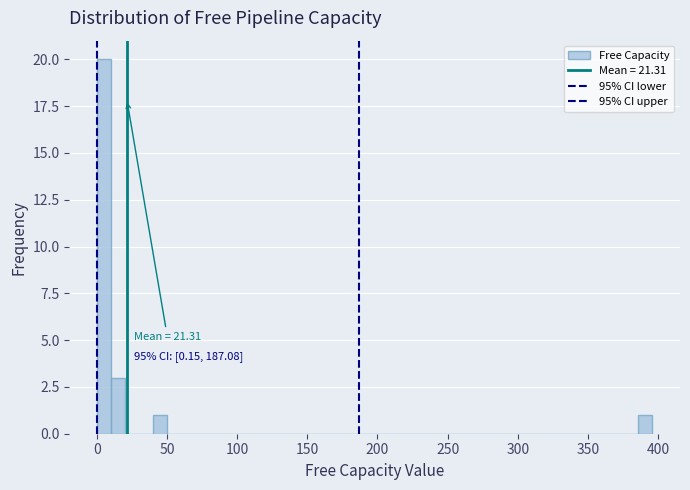

Around what value on the x-axis is the tallest bar? Give the approximate position of its centre, as read against the axis.

5